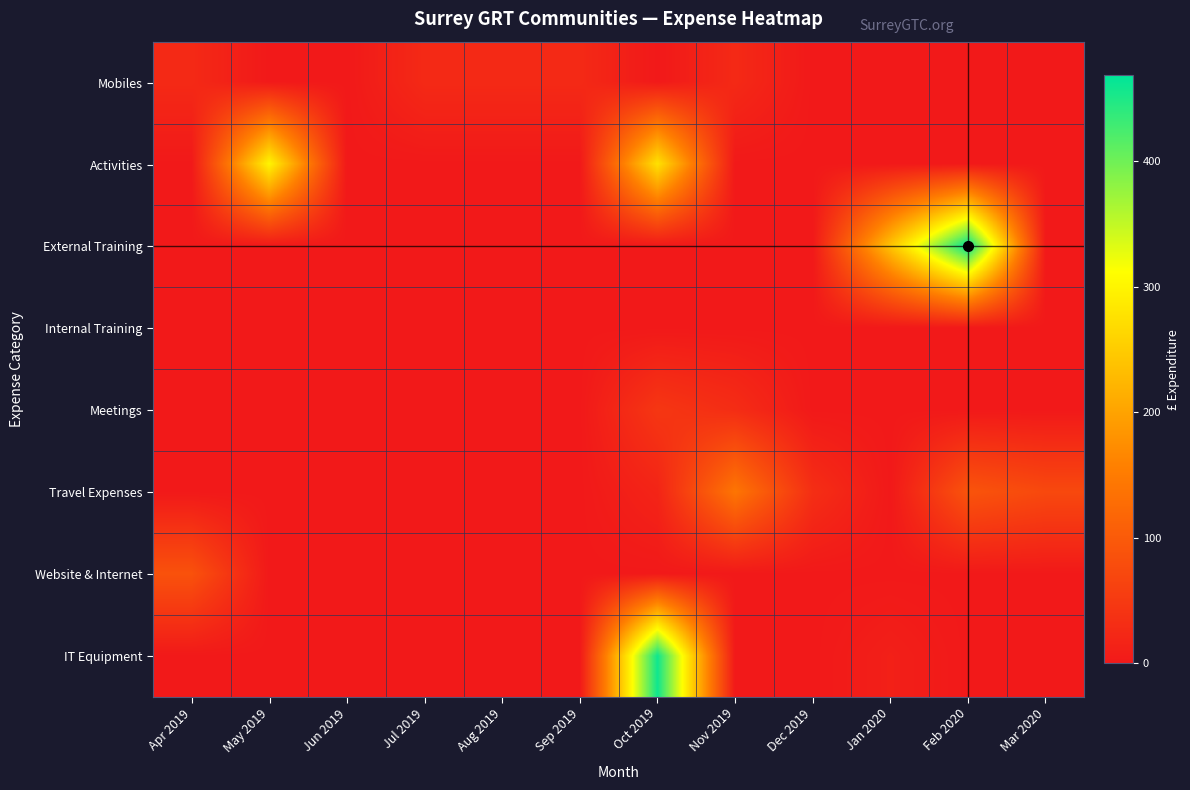

At which category is the sum across all series the highest?

Oct 2019